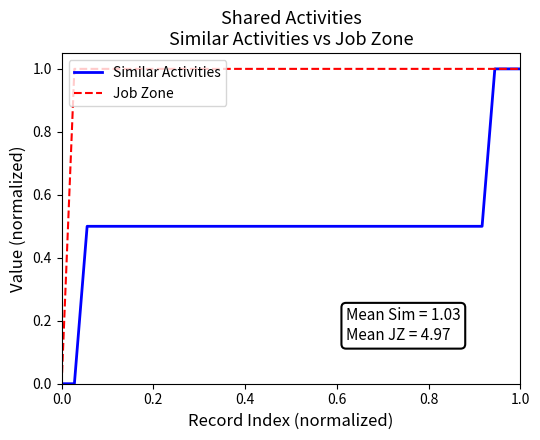

What is the maximum value for Similar Activities?

1.0